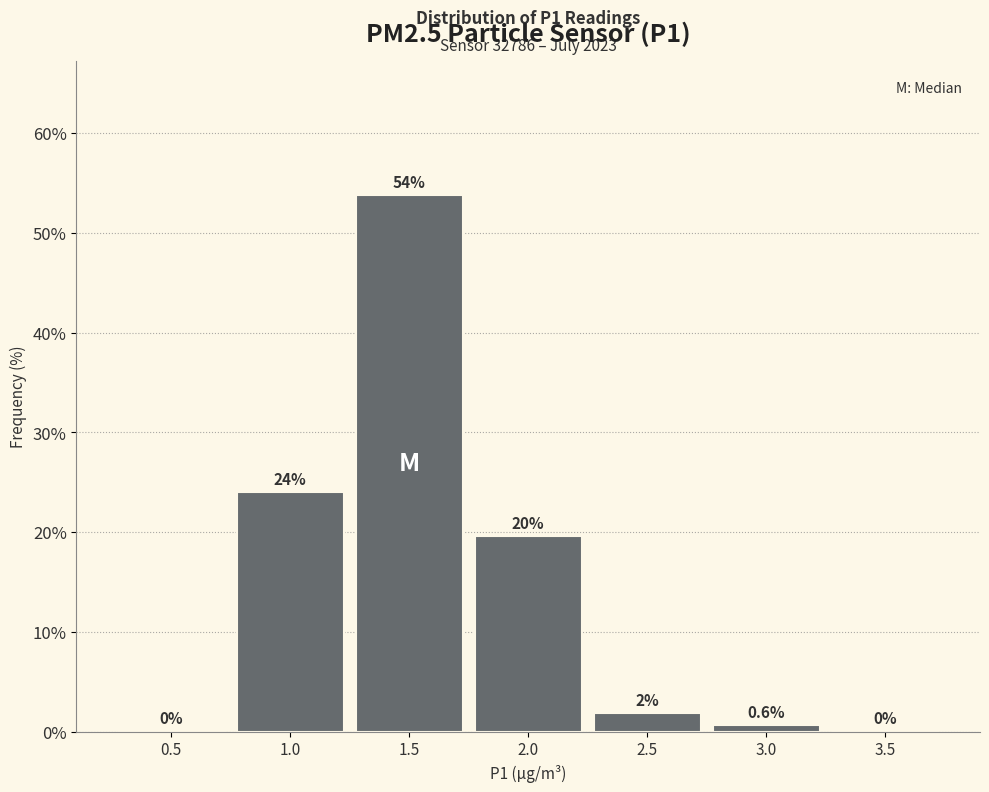

Reading left to right, list all the values displayed in this chart.

0.5=0.0	1.0=24.1	1.5=53.8	2.0=19.6	2.5=1.9	3.0=0.6	3.5=0.0